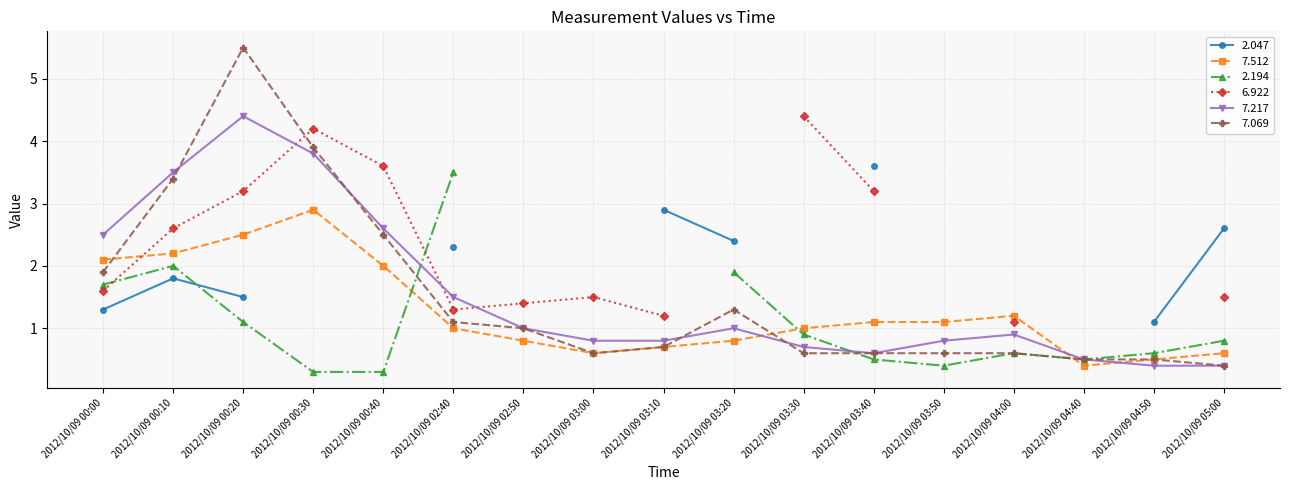

True or false:   7.217 and   7.512 intersect in this chart.

True